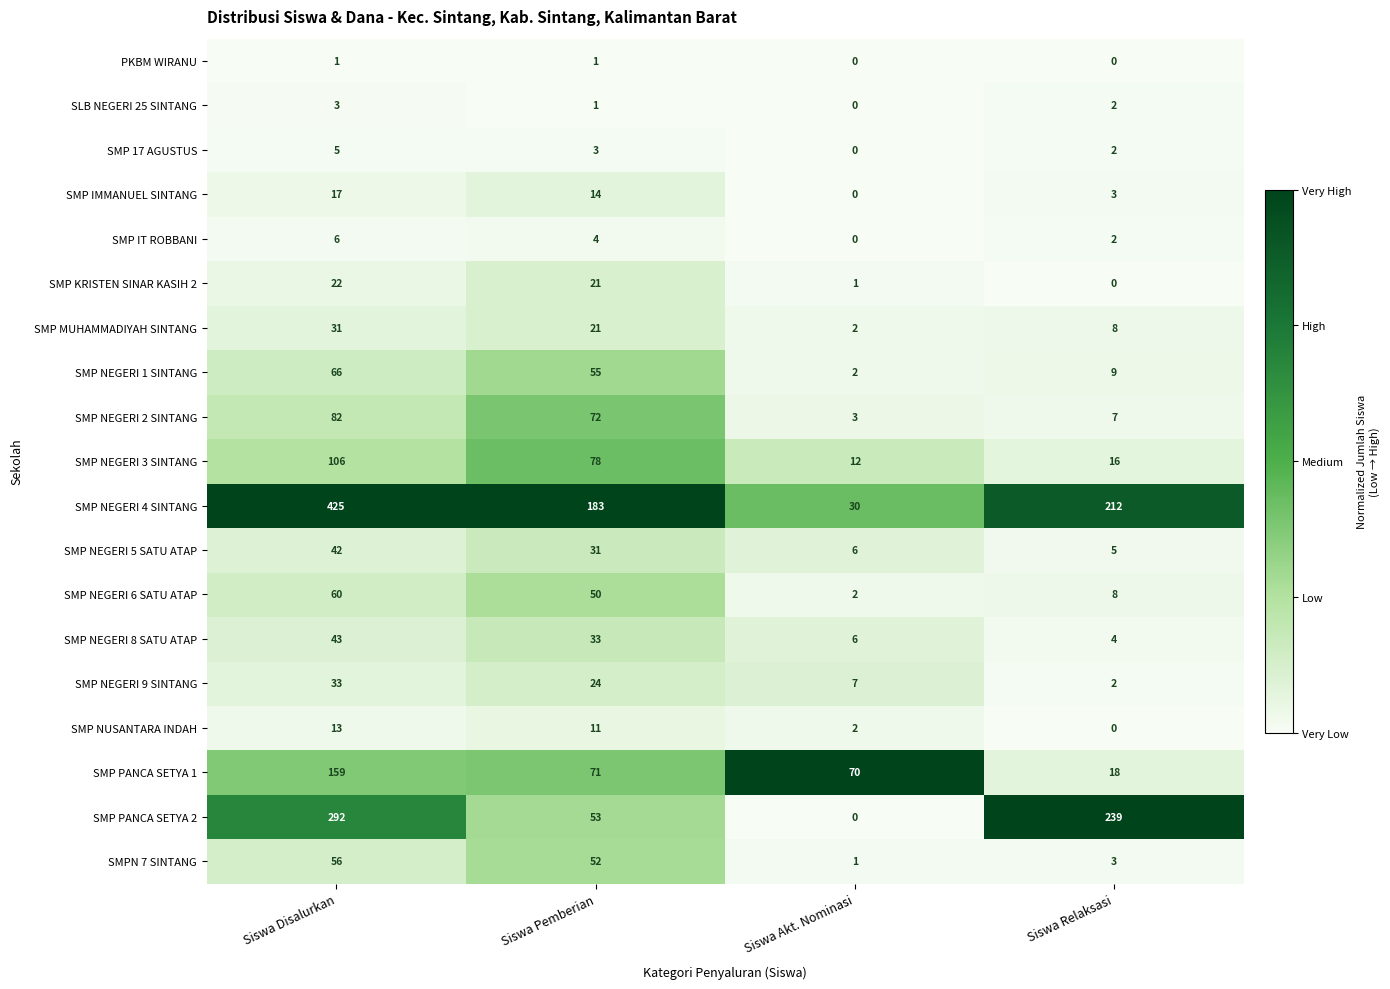

Which series has the largest total across all categories?

SMP NEGERI 4 SINTANG